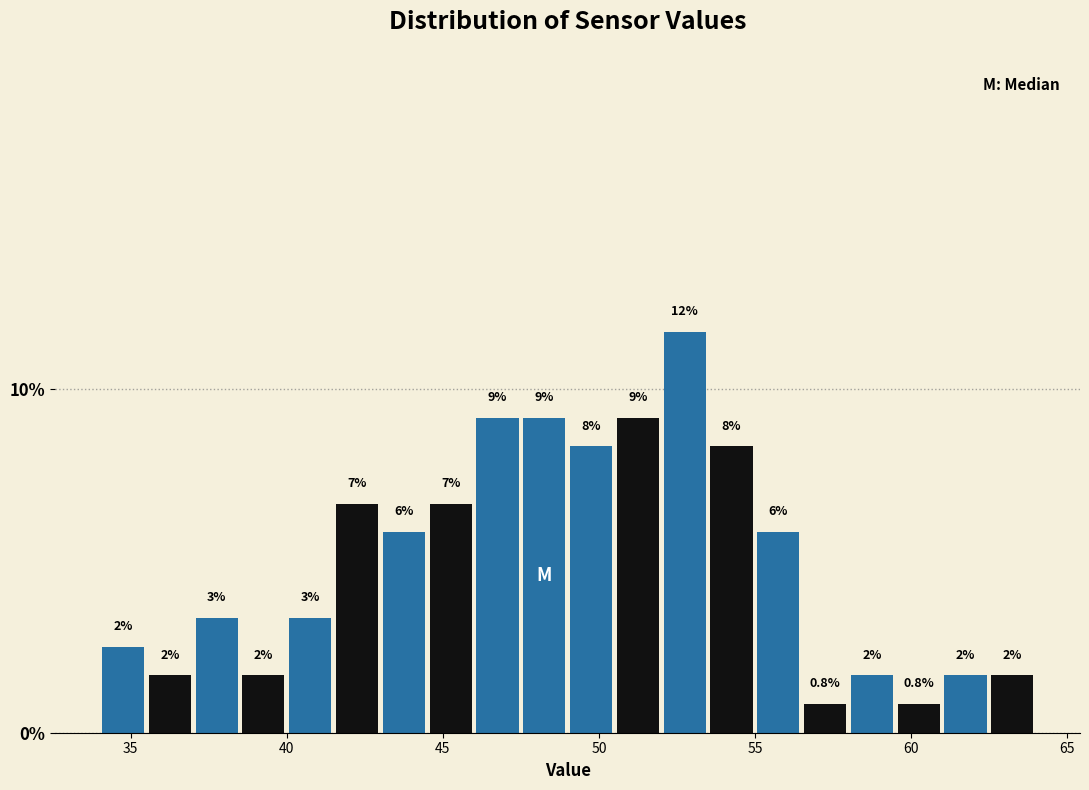

Read against the x-axis, roughly where is the centre of the tallest bar?

53.0